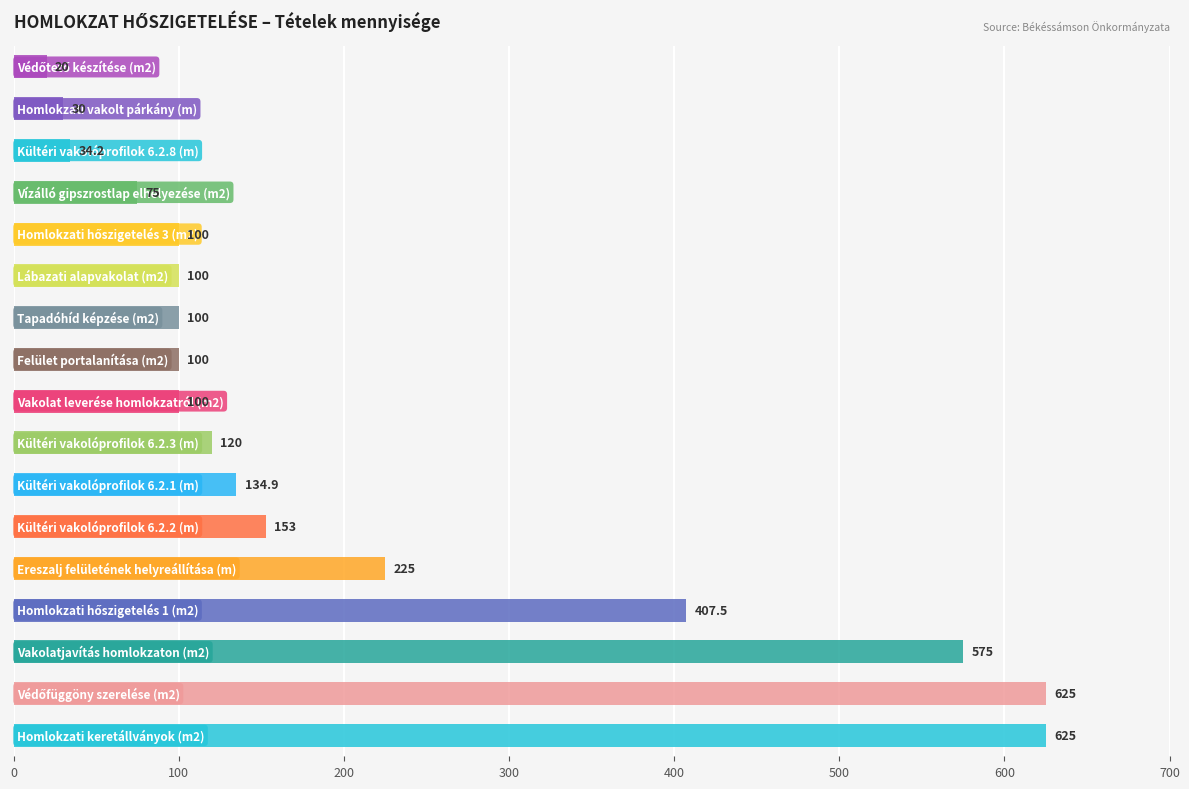

What is the average value?

207.3